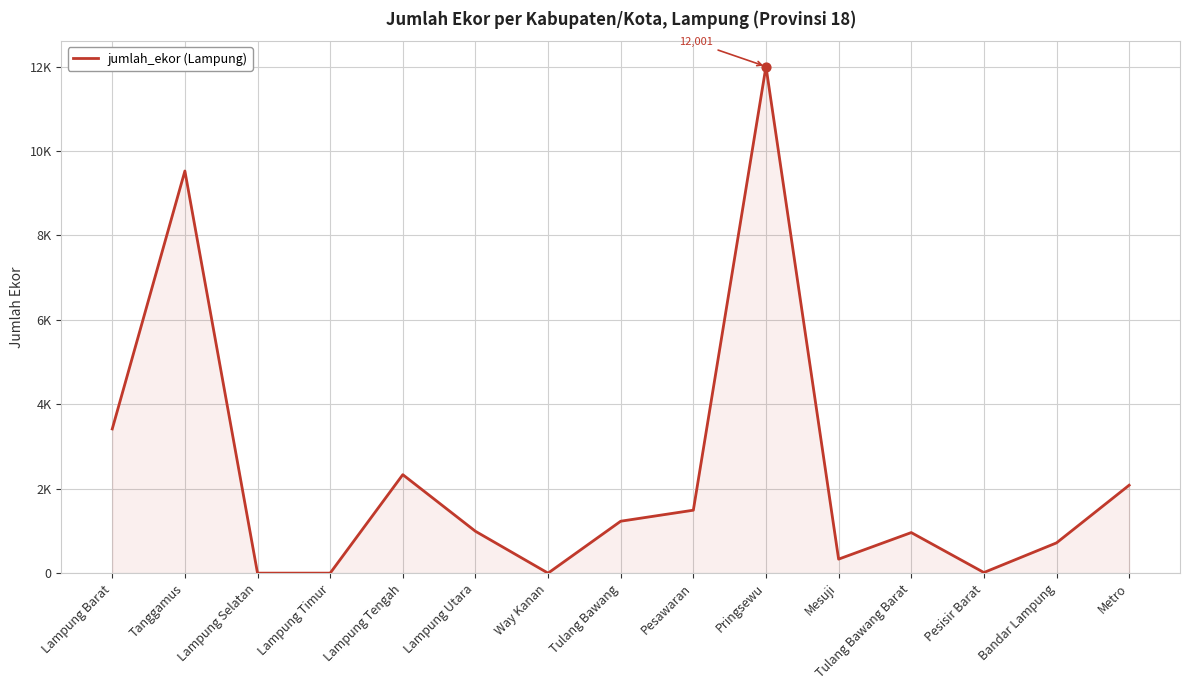

Between Pesawaran and Tanggamus, which is larger?

Tanggamus